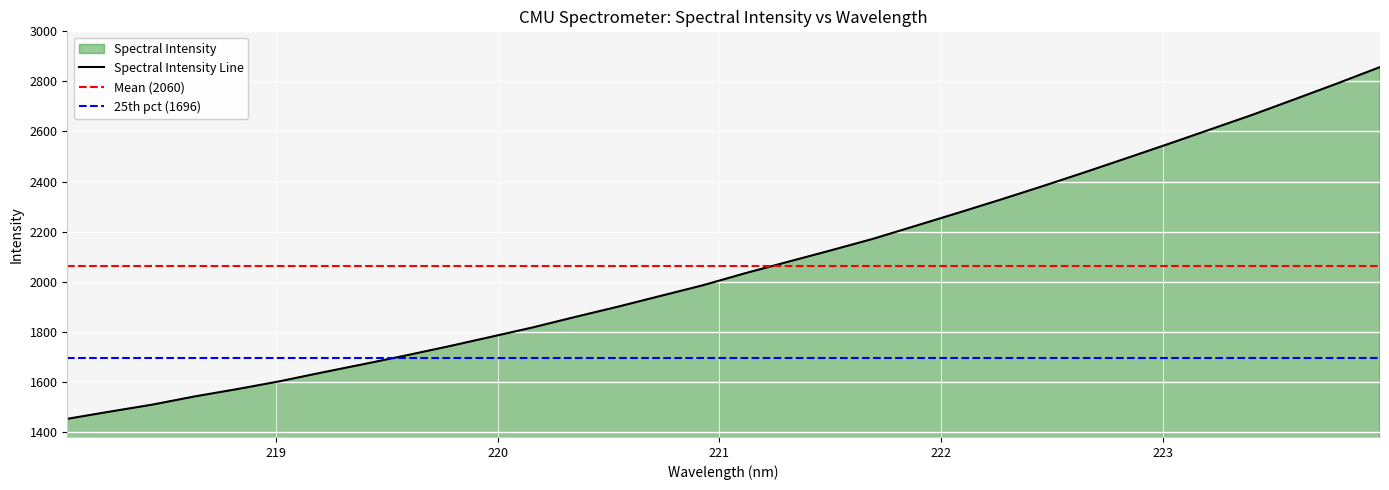

What is the label of the 9th point from the right?

222.4538